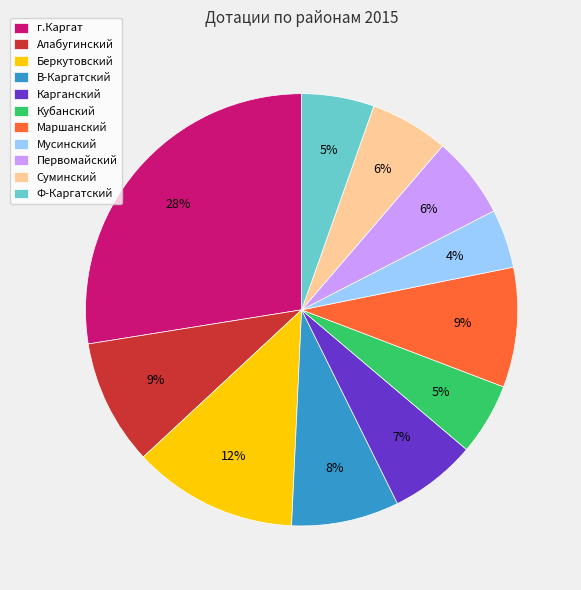

True or false: Суминский accounts for 1% of the total.

False